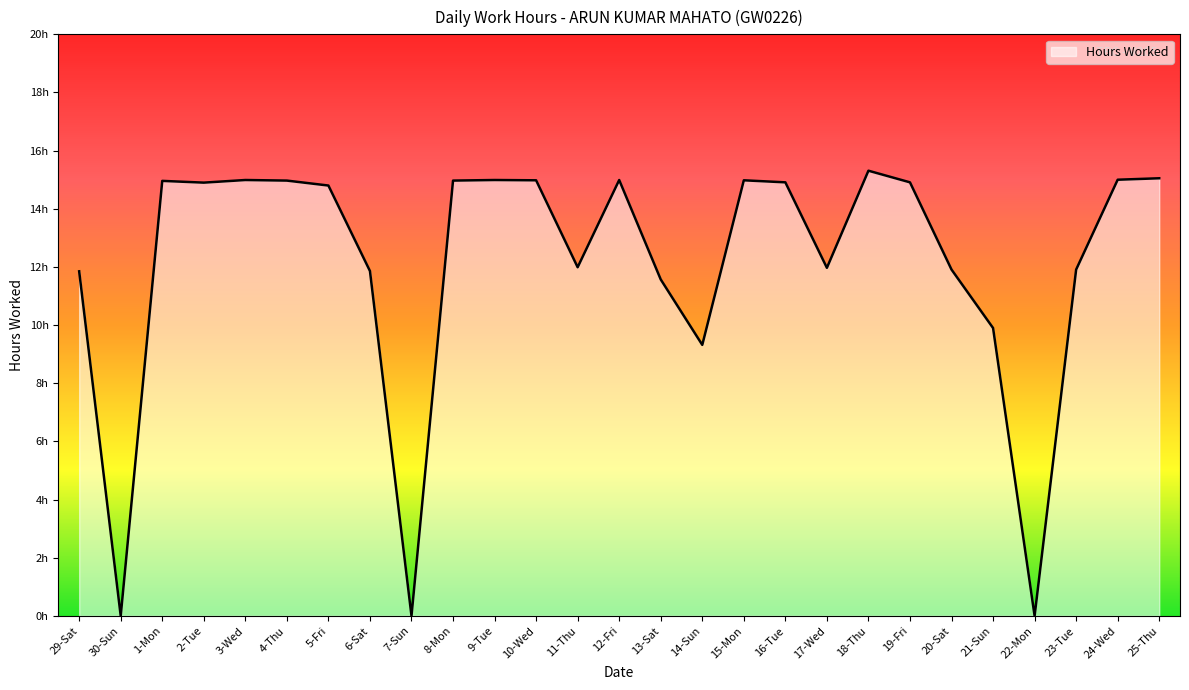

What is the value of the 23rd point from the left?

9.9